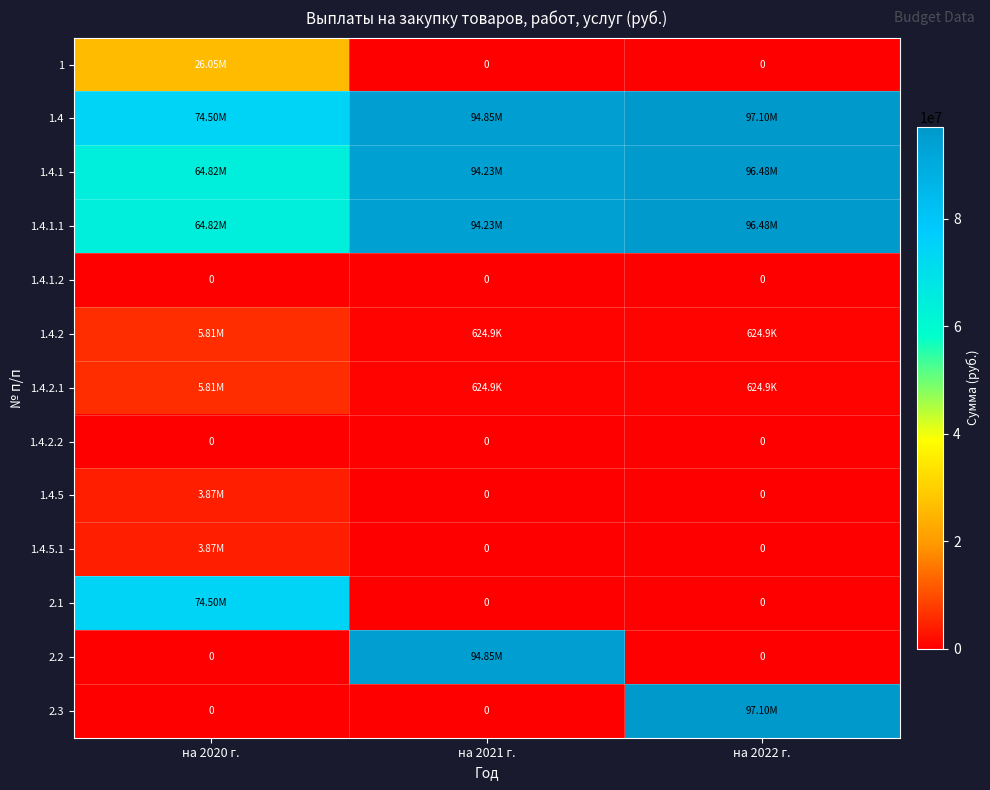

Count the number of data series in this chart.

13